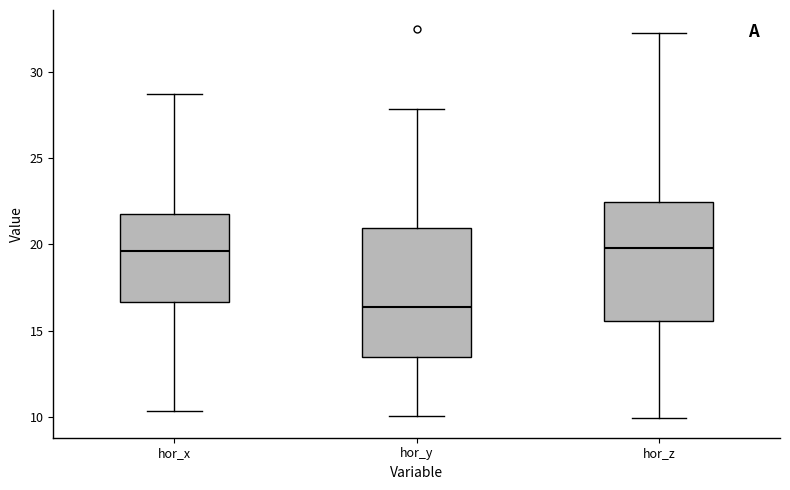

Where is the lower edge of the box for hor_x on the y-axis? The values are not printed on the chart, so give them approximately, as read against the axis.

16.5